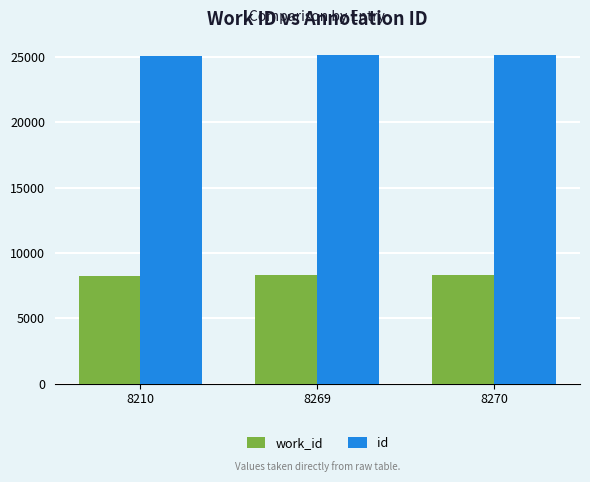

What is the value of the id bar at the 3rd from the left?

25167